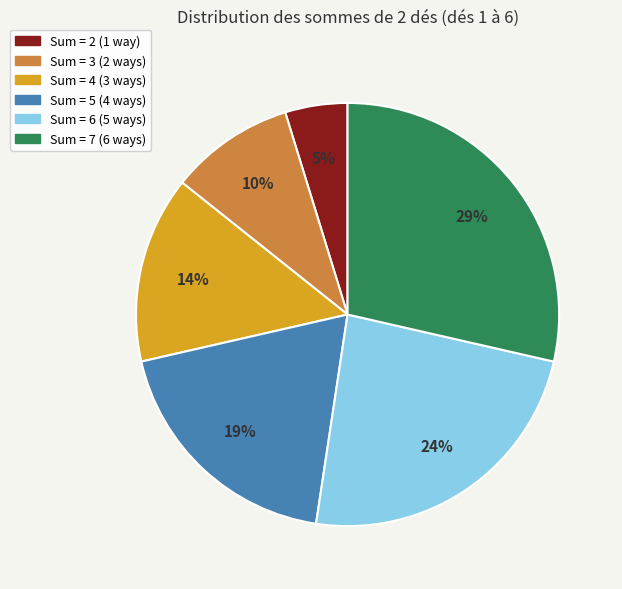

What is the largest slice in the pie chart?

Sum = 7 (6 ways)